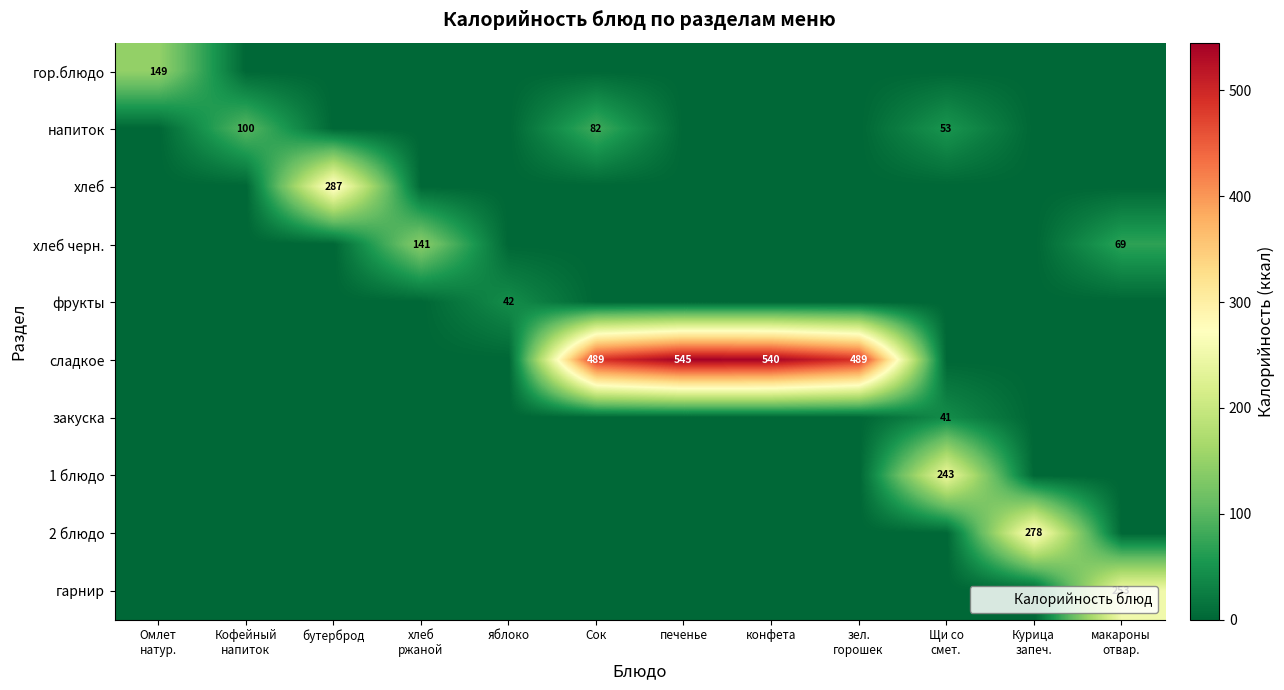

At конфета, list the series in order from smallest to largest.

гор.блюдо, напиток, хлеб, хлеб черн., фрукты, закуска, 1 блюдо, 2 блюдо, гарнир, сладкое